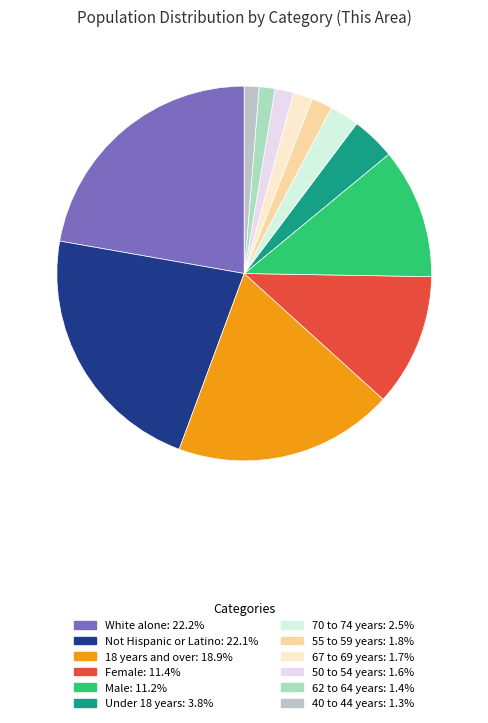

Count the number of slices in the pie.

12